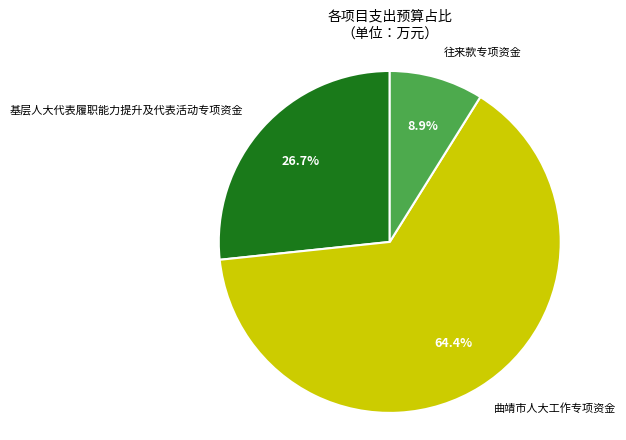

True or false: 曲靖市人大工作专项资金 accounts for 64% of the total.

True